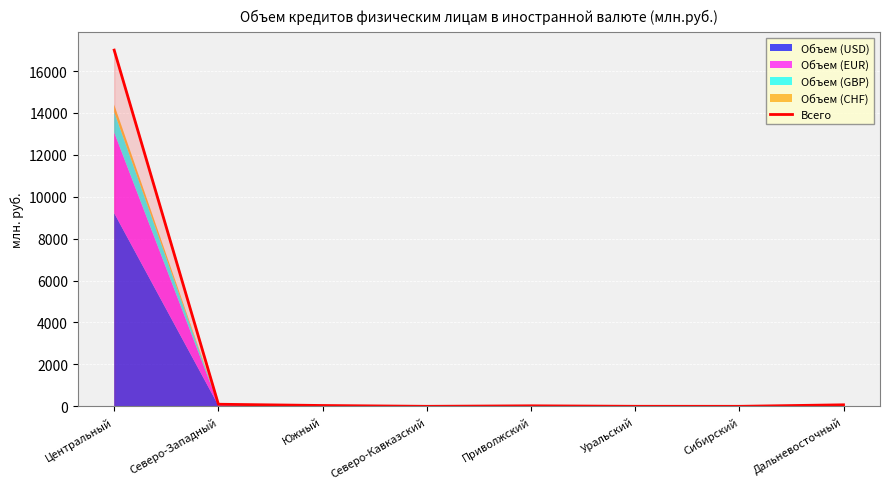

At which label is the value closest to 8498?

Северо-Западный